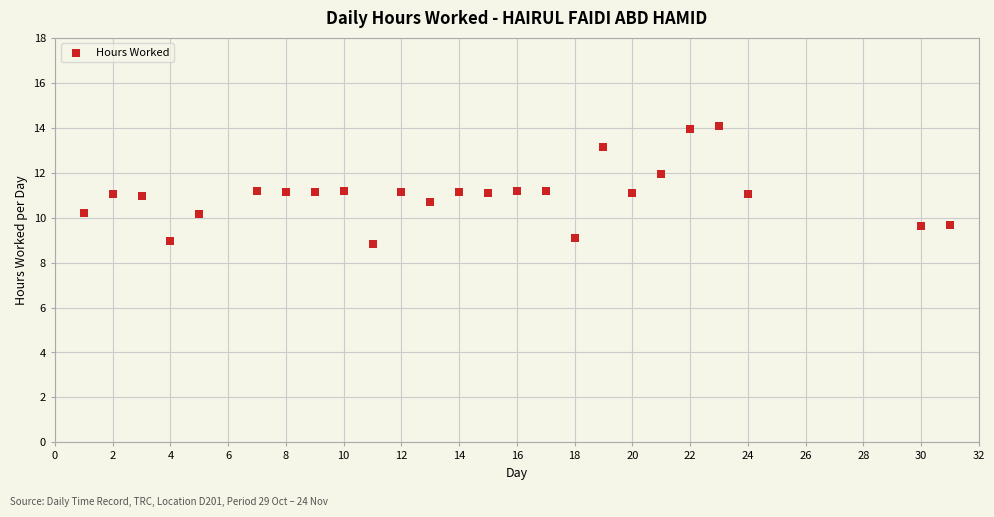

What is the range of Y values (max minus min)?

5.2